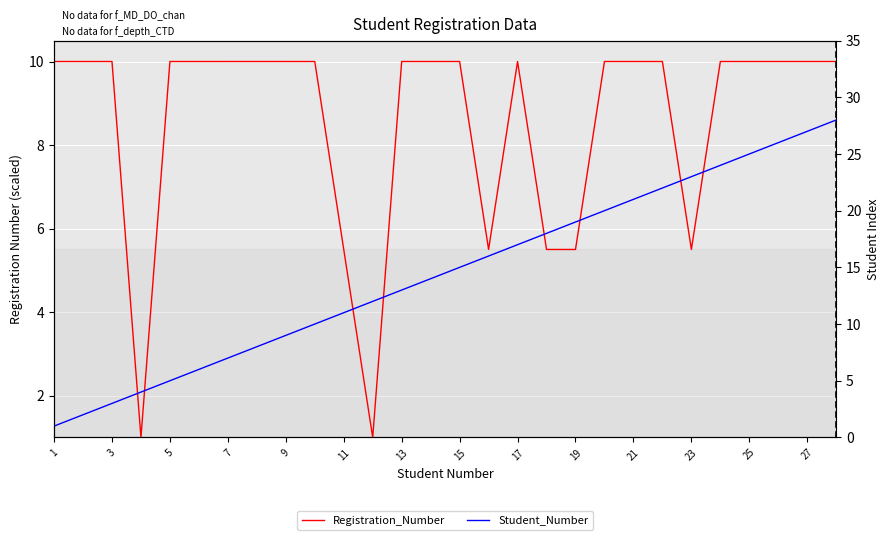

What is the total value across all series at 27?

24.0